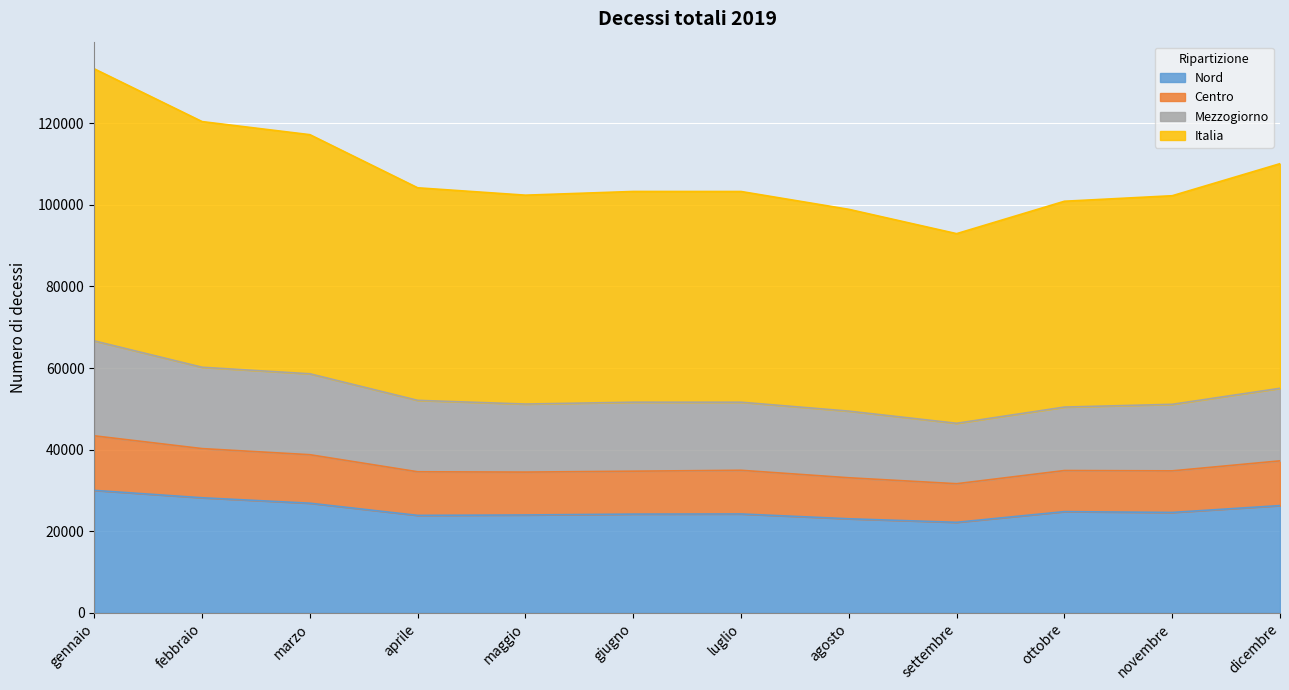

True or false: Nord has a value of 24822 at ottobre.

True